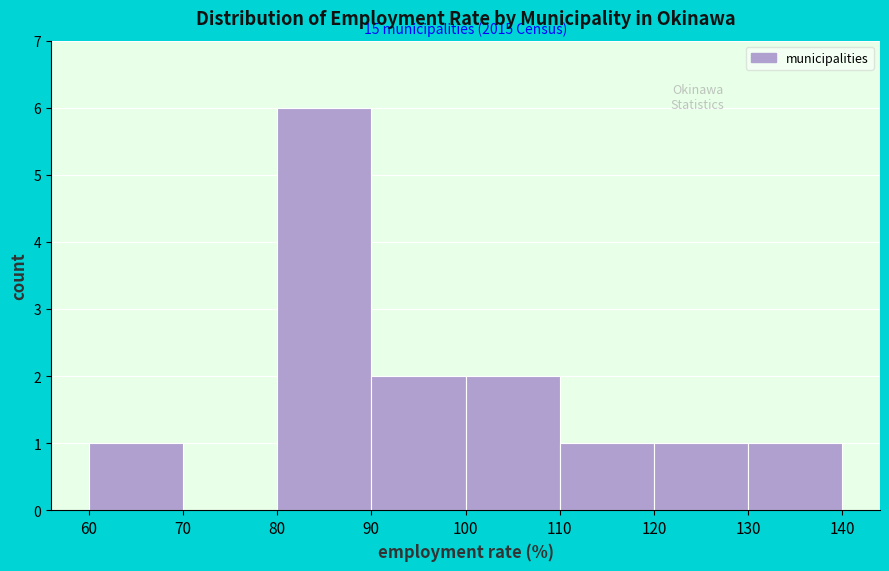

Which range on the x-axis has the tallest bar?

80 to 90